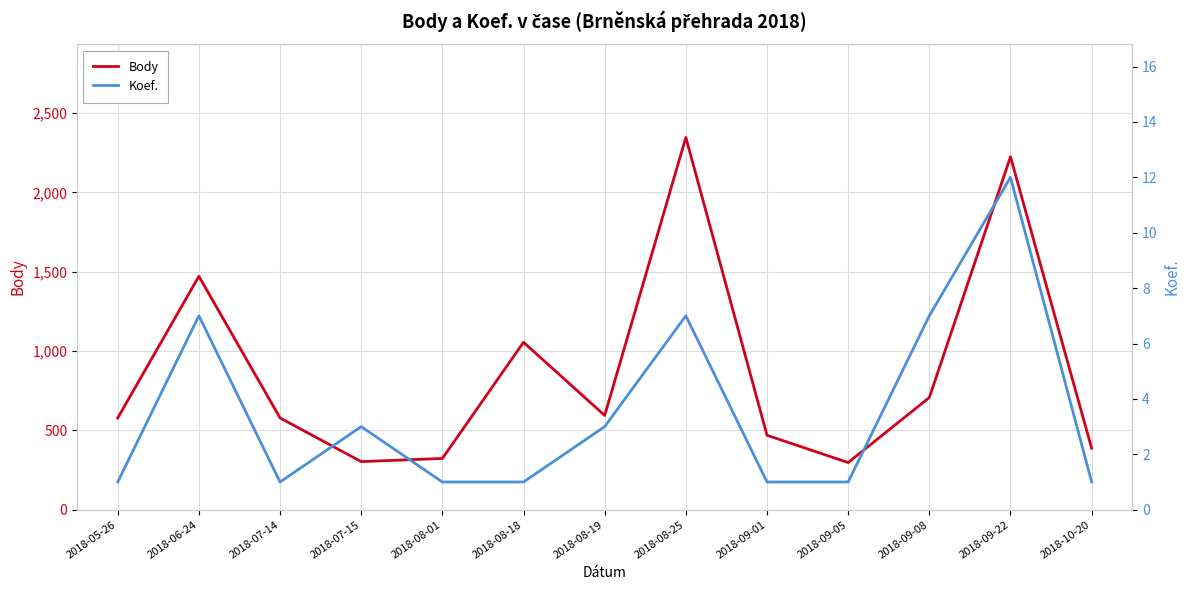

True or false: Koef. and Body cross at least once.

False